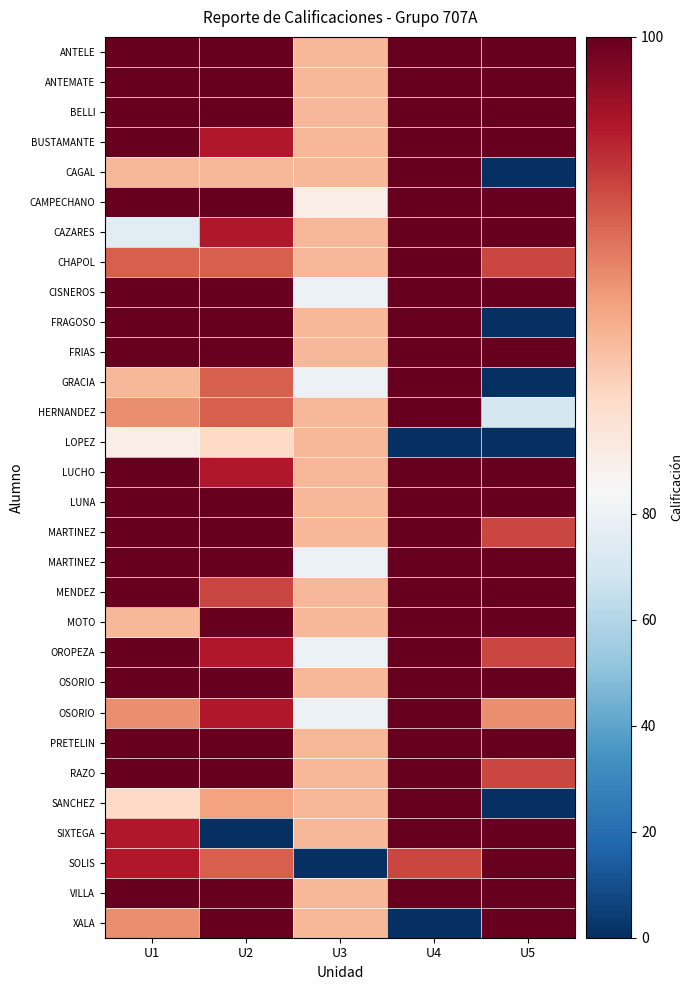

Which label corresponds to the smallest value in the chart?

U5